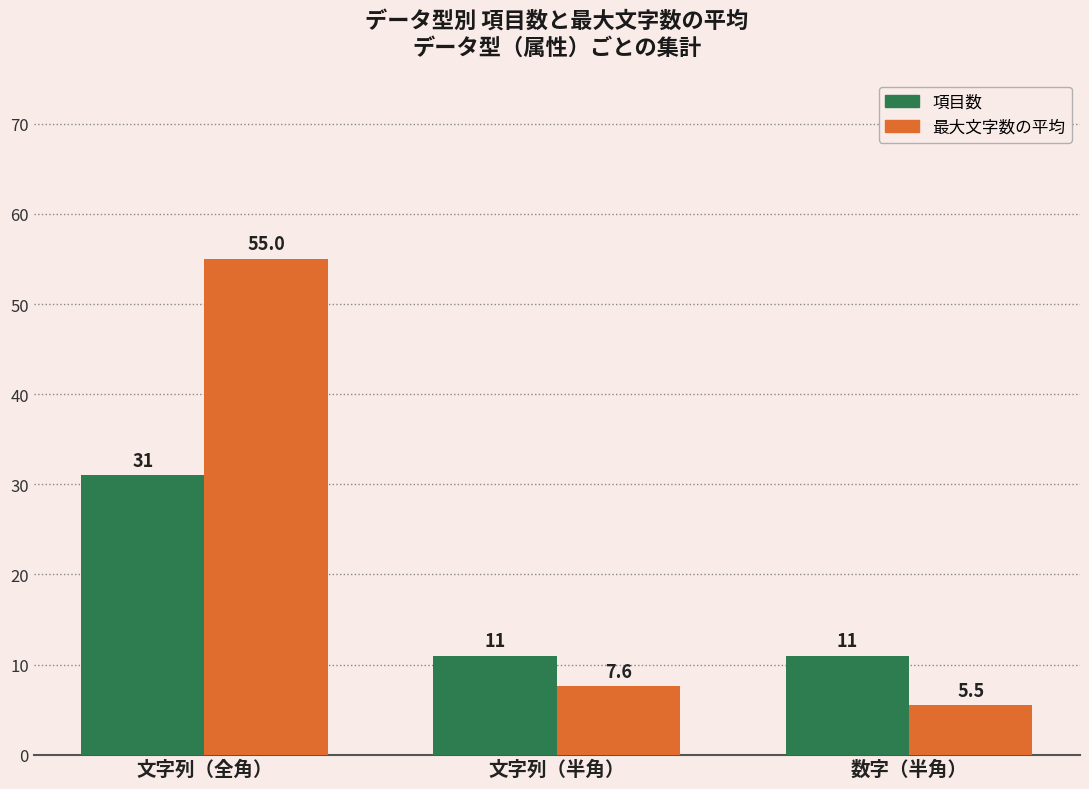

At 文字列（全角）, list the series in order from largest to smallest.

最大文字数の平均, 項目数